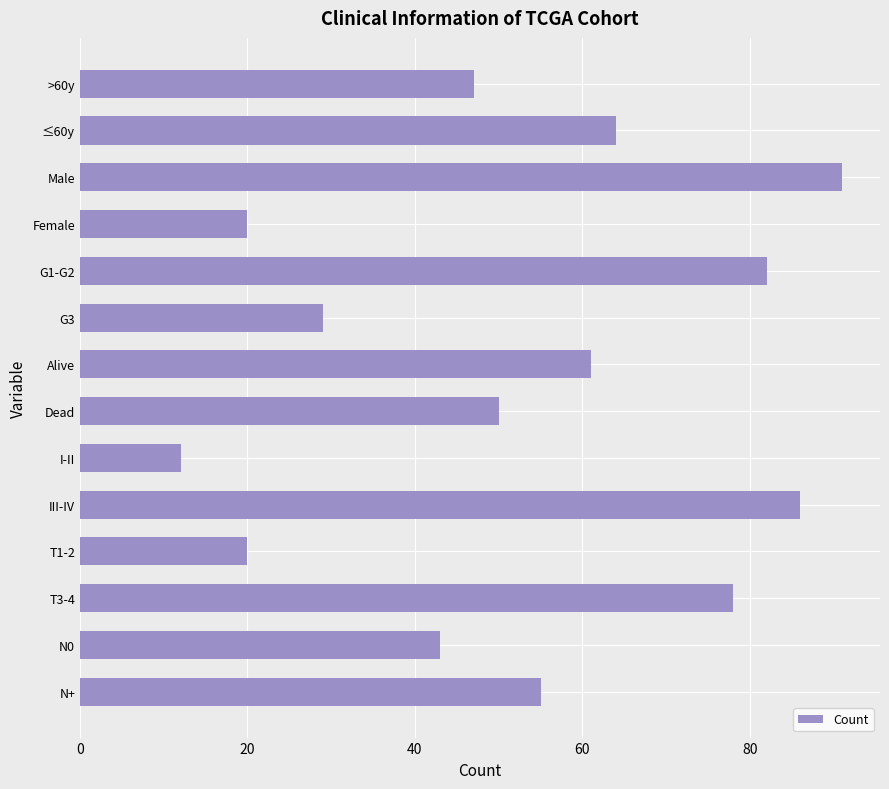

What is the value of the 7th bar from the top?

61